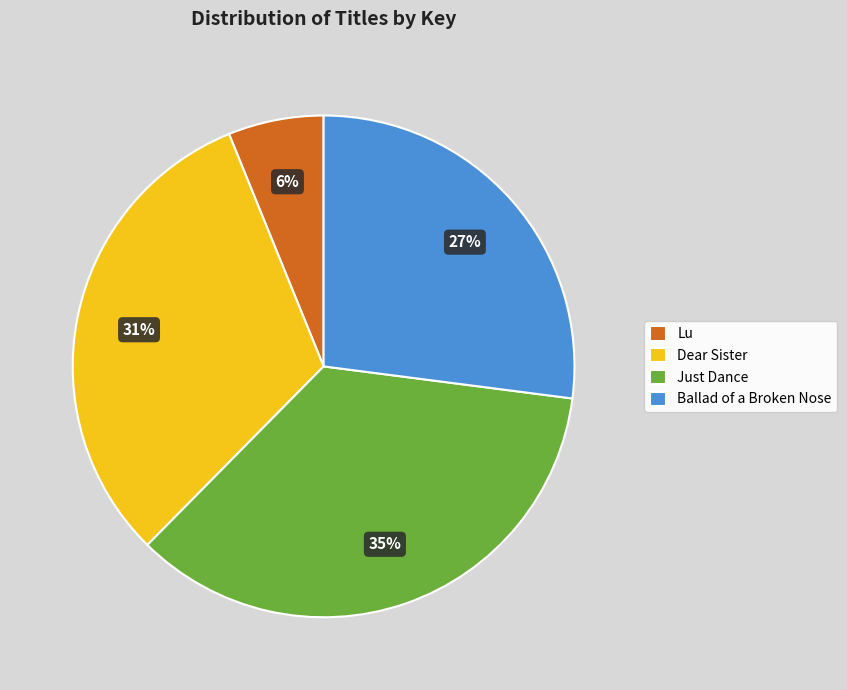

Which has a higher value, Dear Sister or Lu?

Dear Sister